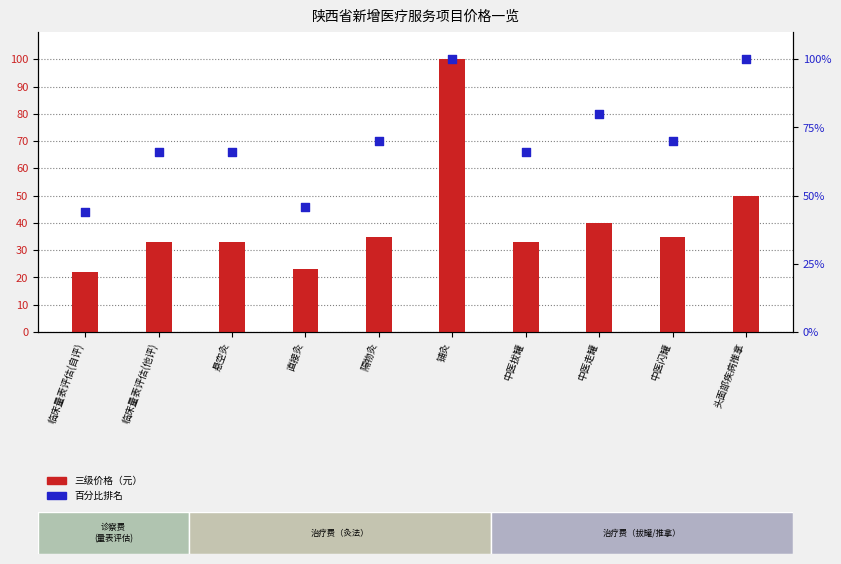

What are all the series names shown in the legend?

三级价格（元）, 百分比排名